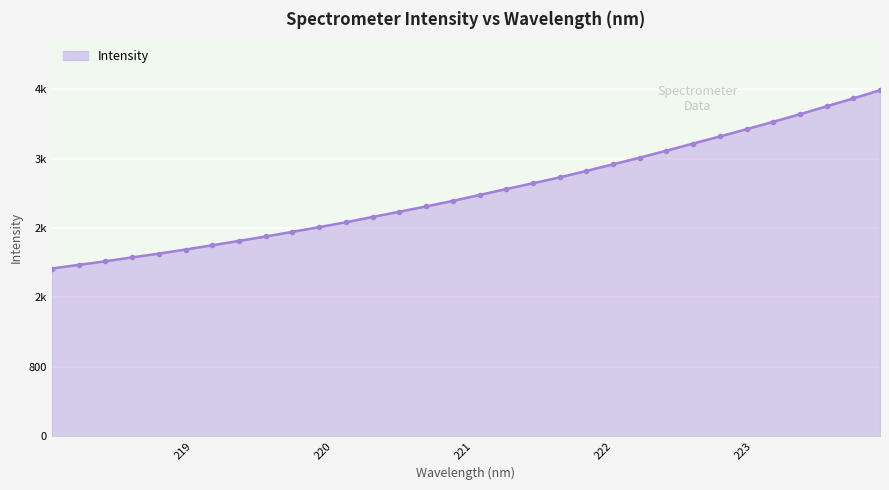

What is the smallest value displayed?

1933.3